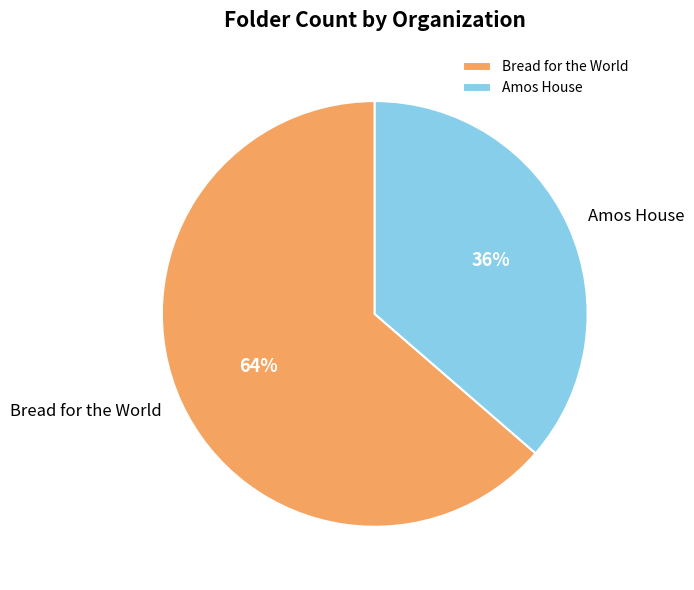

The Amos House slice represents 36% of the pie. True or false?

True